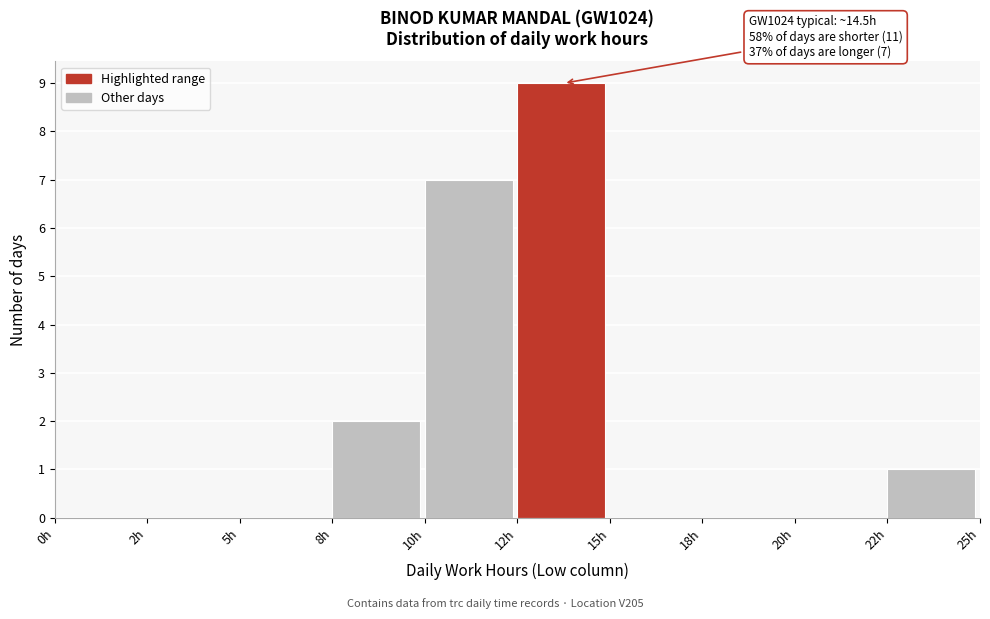

Reading left to right, what are all the values shown in this chart?

0h=0	2h=0	5h=0	8h=2	10h=7	12h=9	15h=0	18h=0	20h=0	22h=1